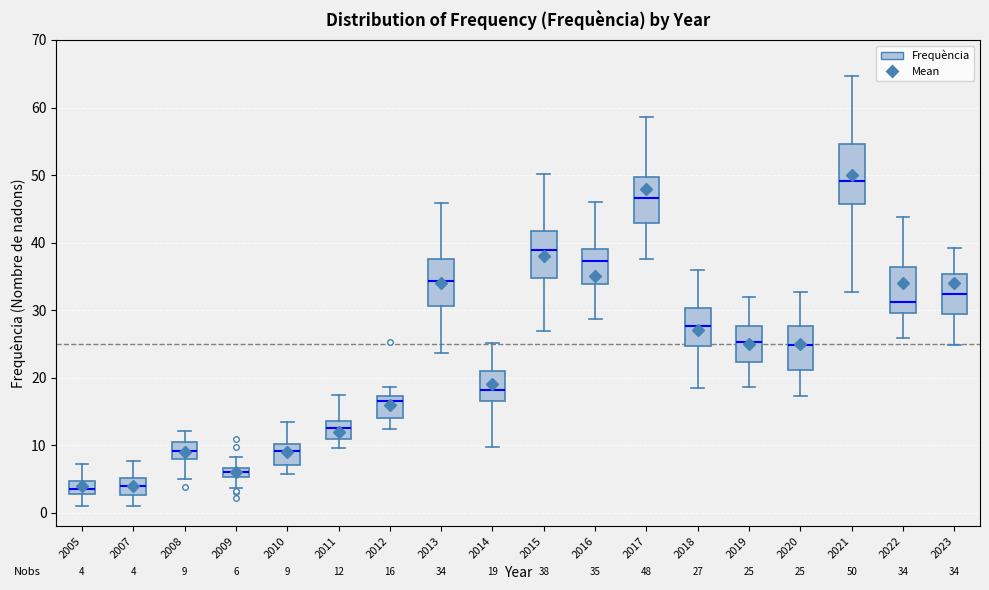

Comparing the boxes themselves (not the whiskers), which one is the tallest?

2021